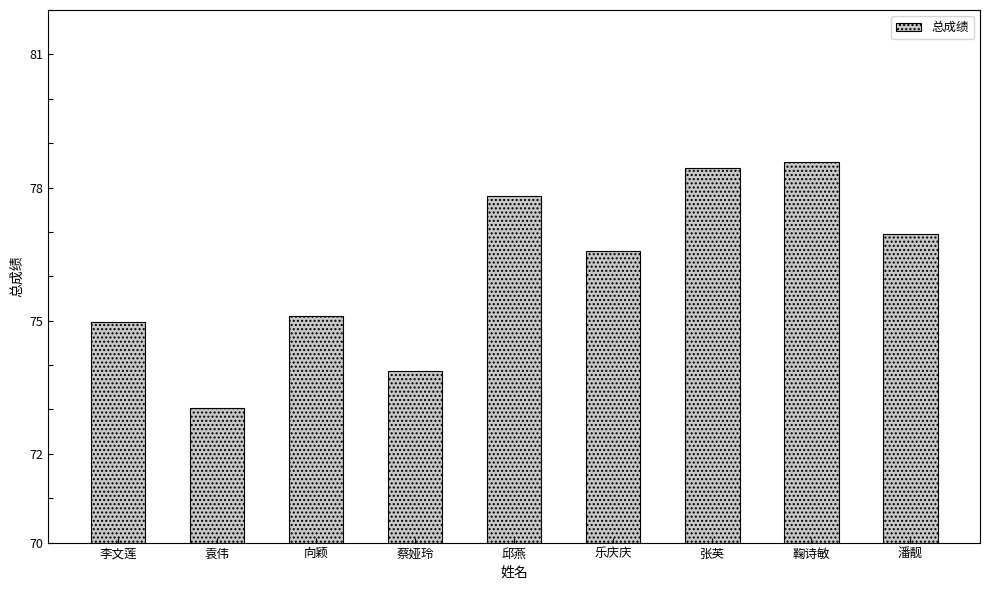

List the labels in order of value, largest first.

鞠诗敏, 张英, 邱燕, 潘靓, 乐庆庆, 向颖, 李文莲, 蔡娅玲, 袁伟